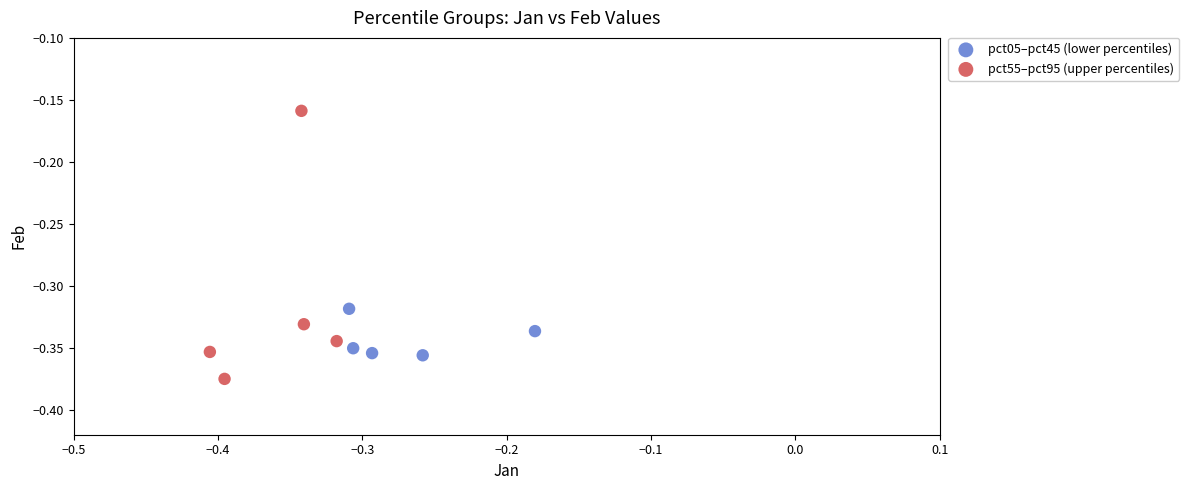

Which series has the largest Y range (max minus min)?

pct55–pct95 (upper percentiles)